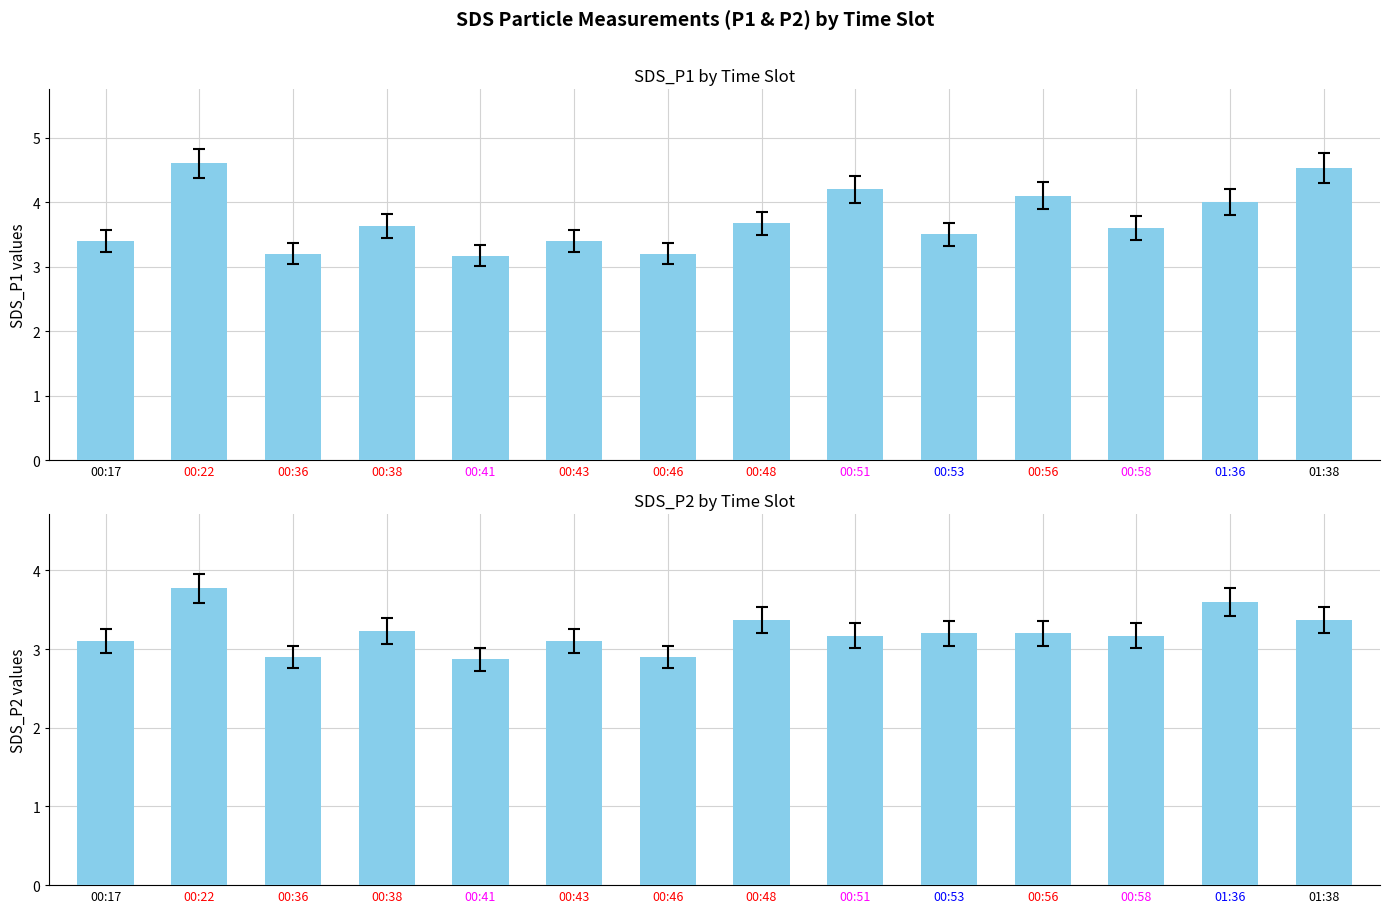

What is the approximate value at 00:56?

3.2